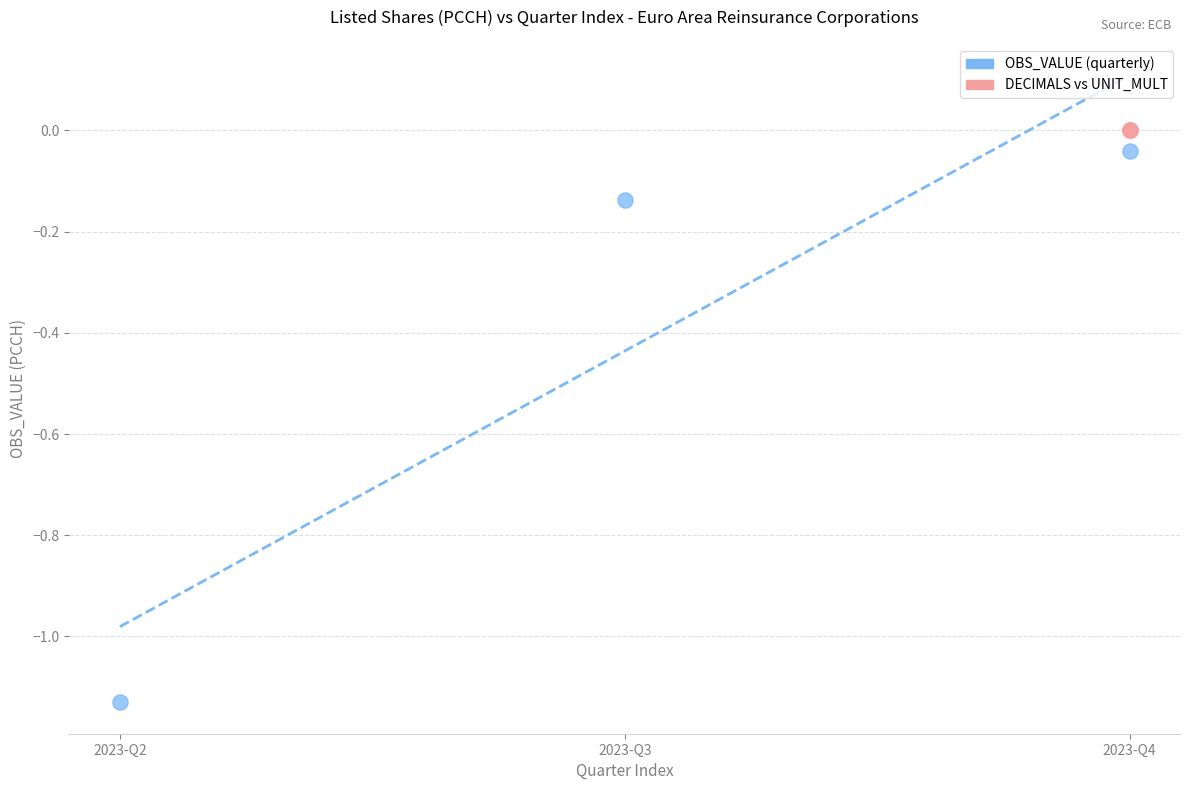

Which series reaches the minimum Y coordinate?

OBS_VALUE (quarterly)